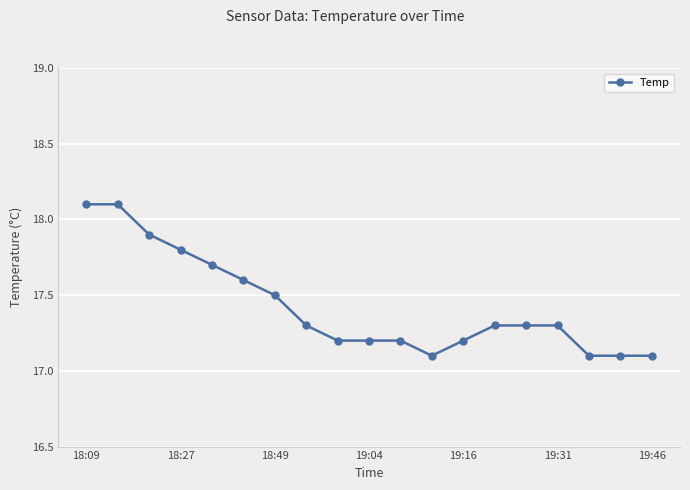

Does the chart have visible grid lines?

Yes